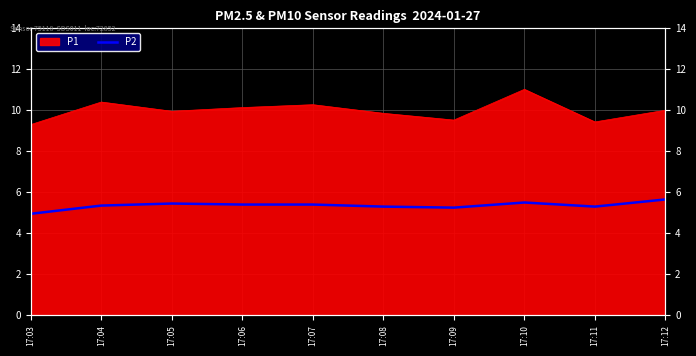

Which category has the lowest value across all series?

17:03